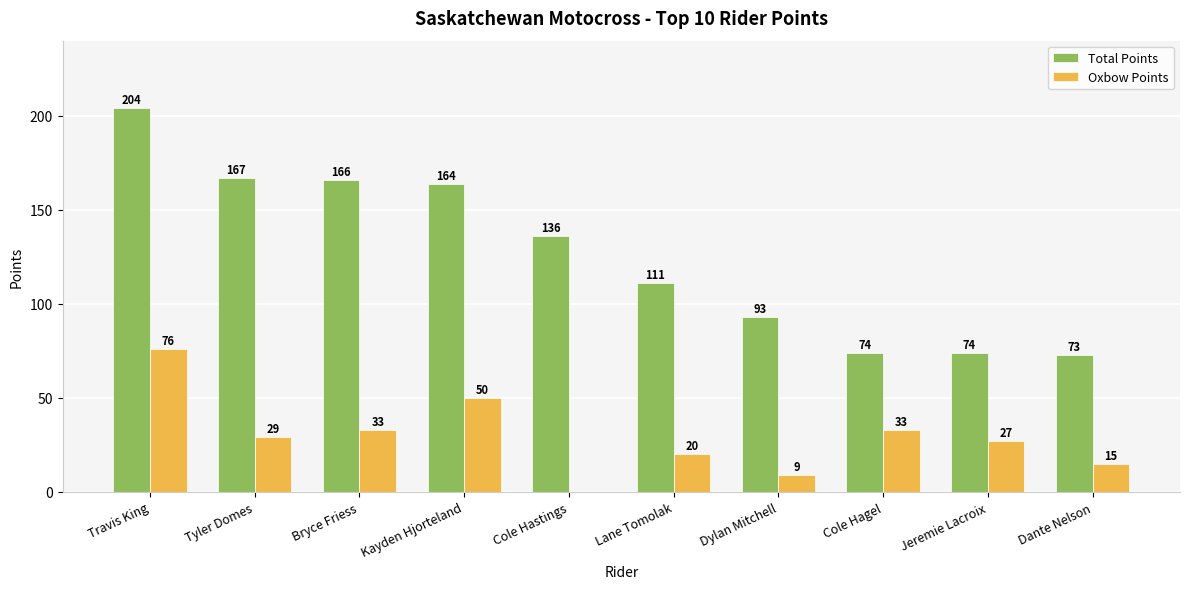

Are the bars grouped side by side (vs. stacked)?

Yes